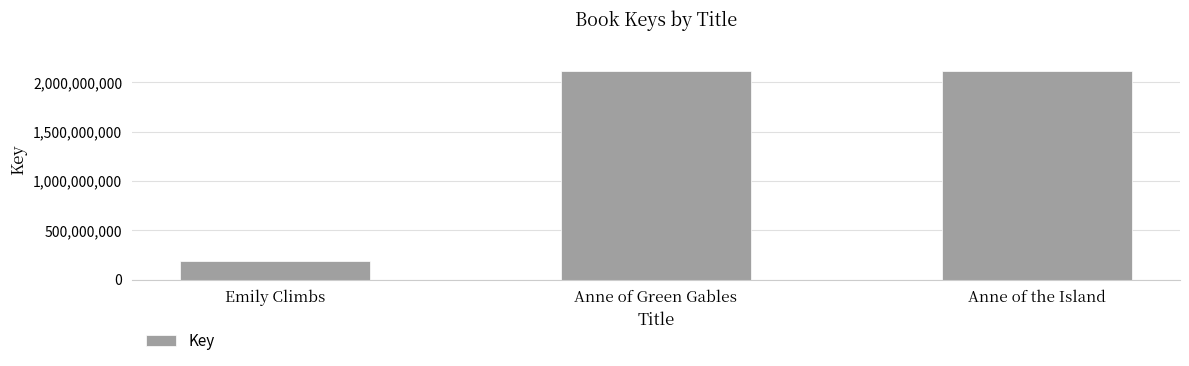

What is the smallest value displayed?

185030008